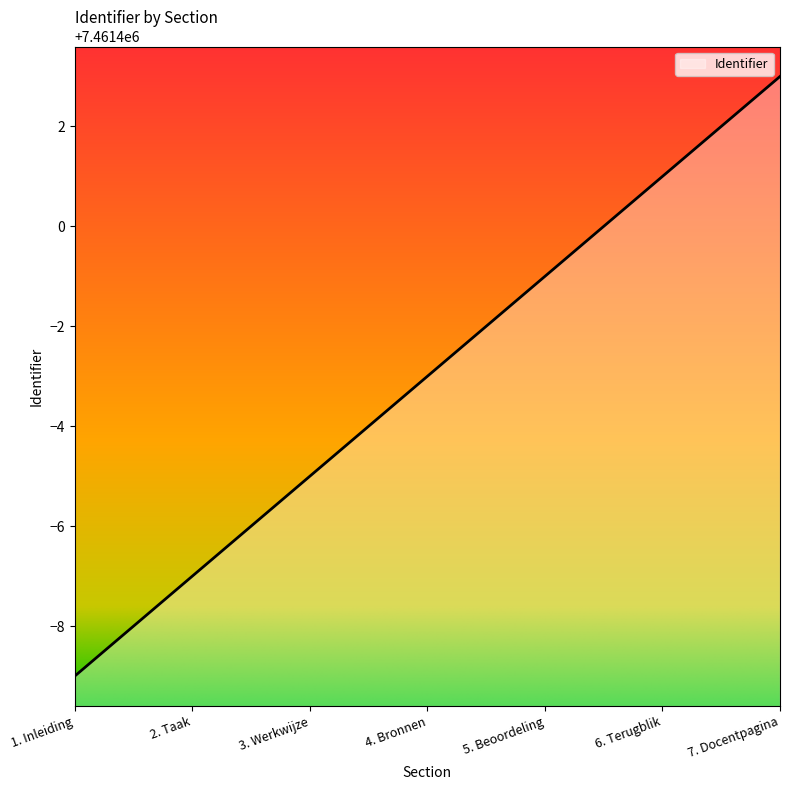

List the labels in order of value, largest first.

7. Docentpagina, 6. Terugblik, 5. Beoordeling, 4. Bronnen, 3. Werkwijze, 2. Taak, 1. Inleiding